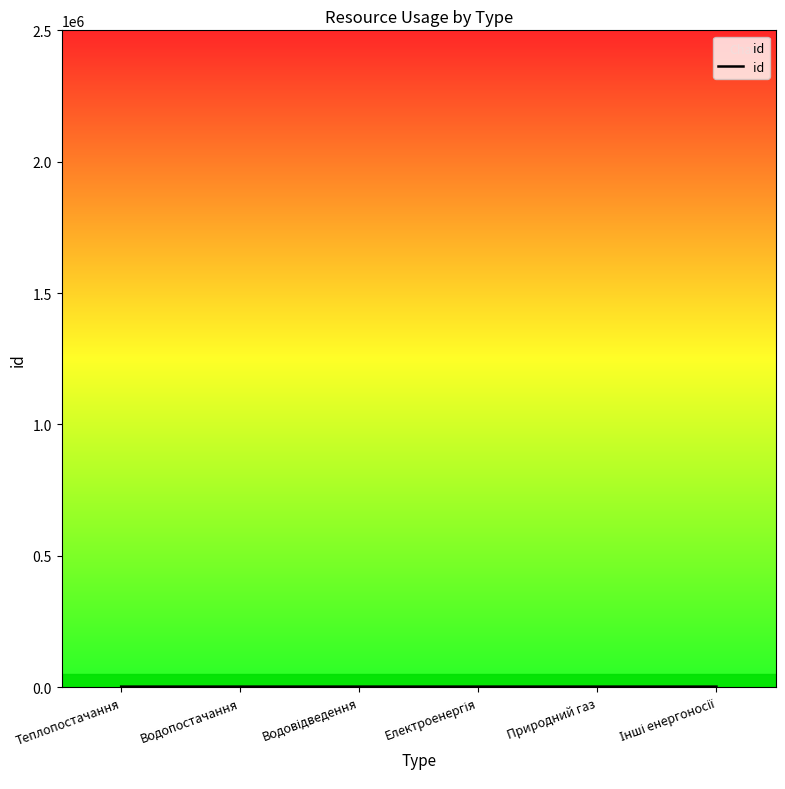

What is the sum of all values?

13637